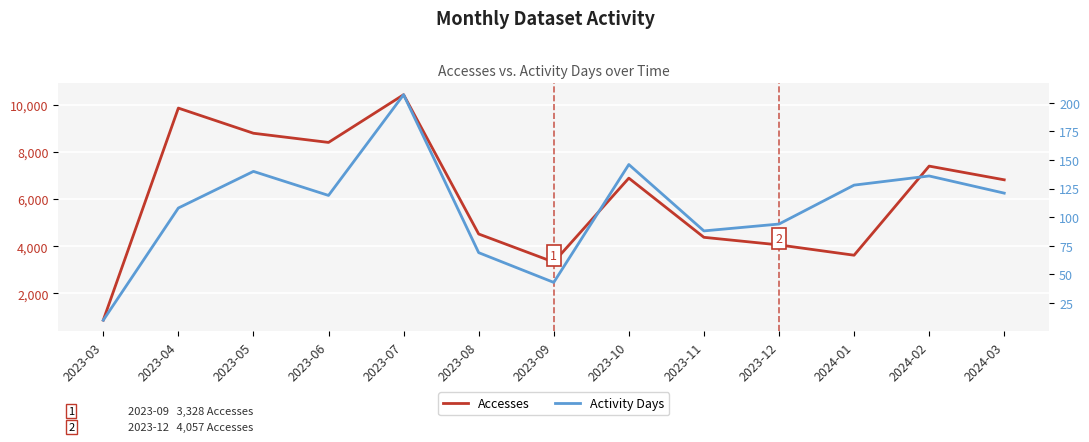

What is the difference between the highest and lowest values at 2024-01?

3492